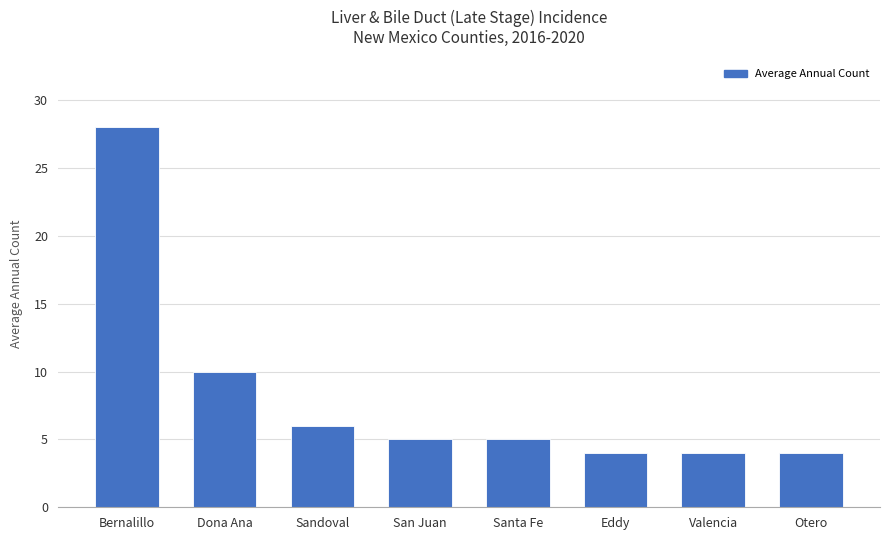

What is the average value?

8